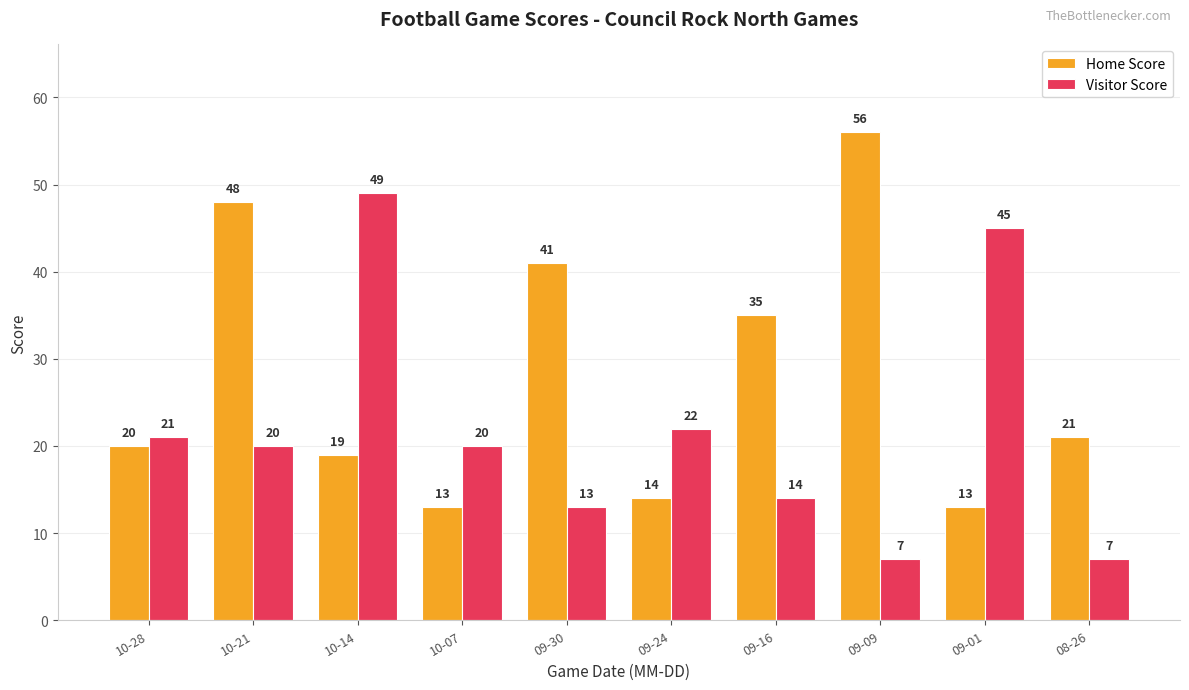

What is the label of the 3rd bar from the right?

09-09